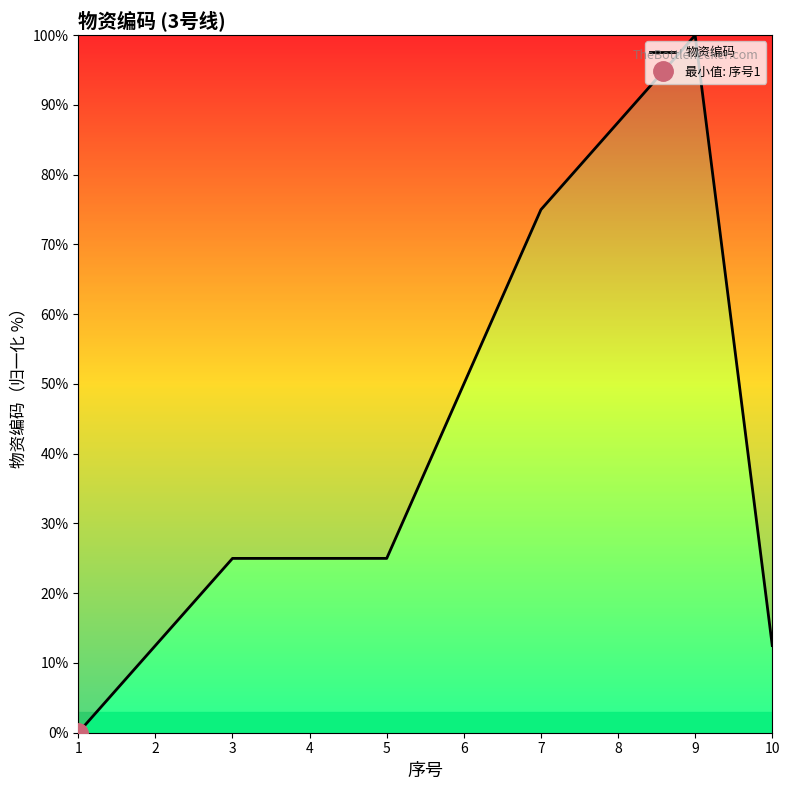

What is the average value?

41.2